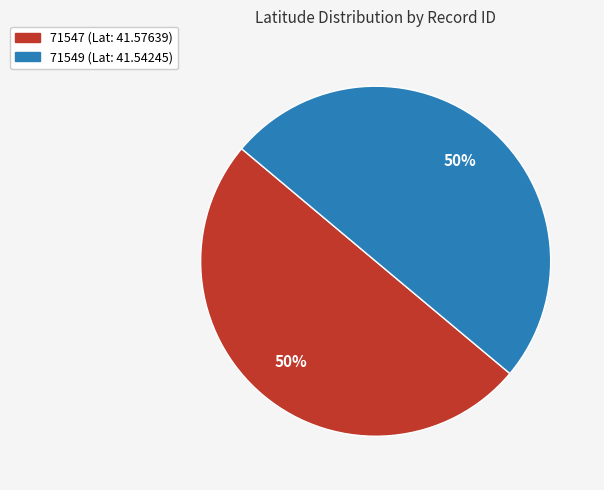

What is the ratio of the value at 71547 to the value at 71549?

1.0